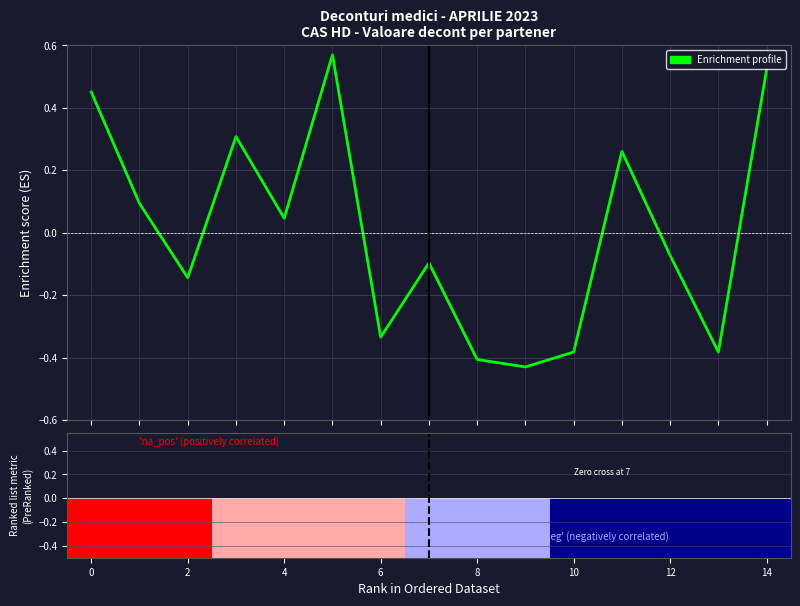

What is the smallest value displayed?

-0.4